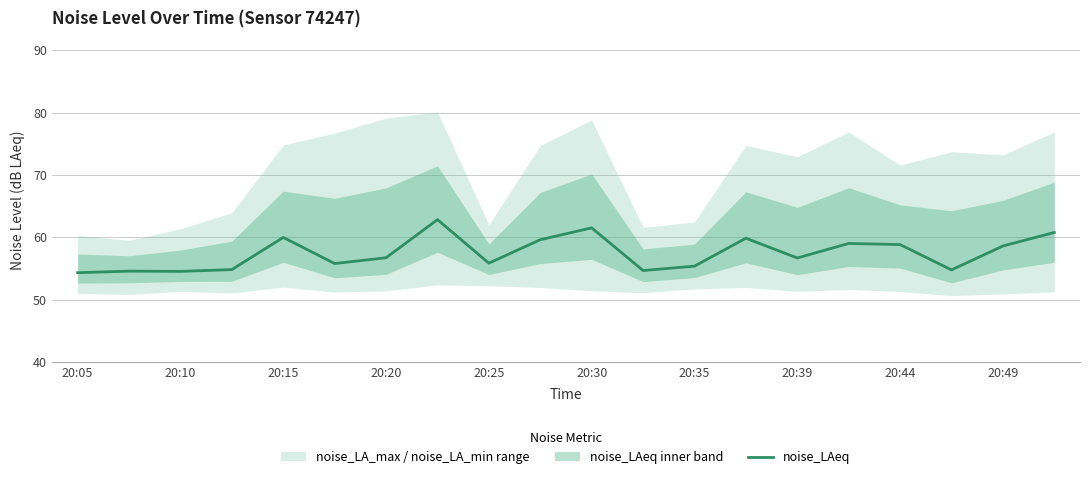

What is the difference between the second highest and minimum values?

7.2